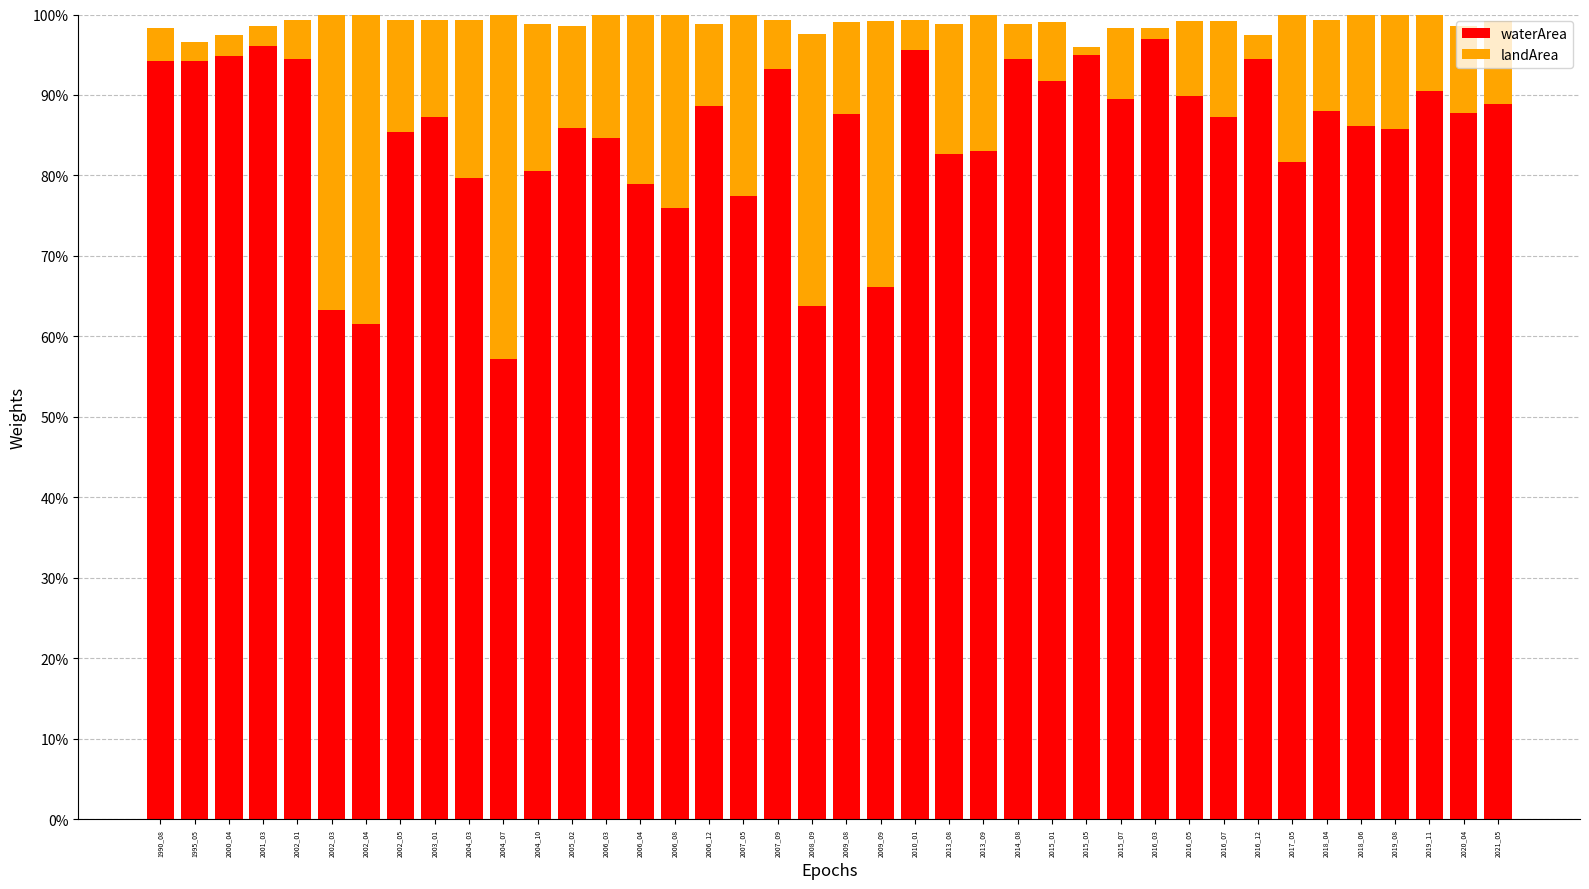

What is the sum of all waterArea values?

34.0